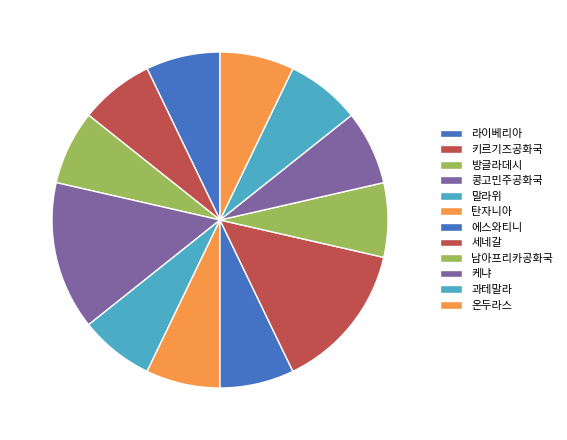

Which slice is the largest?

콩고민주공화국